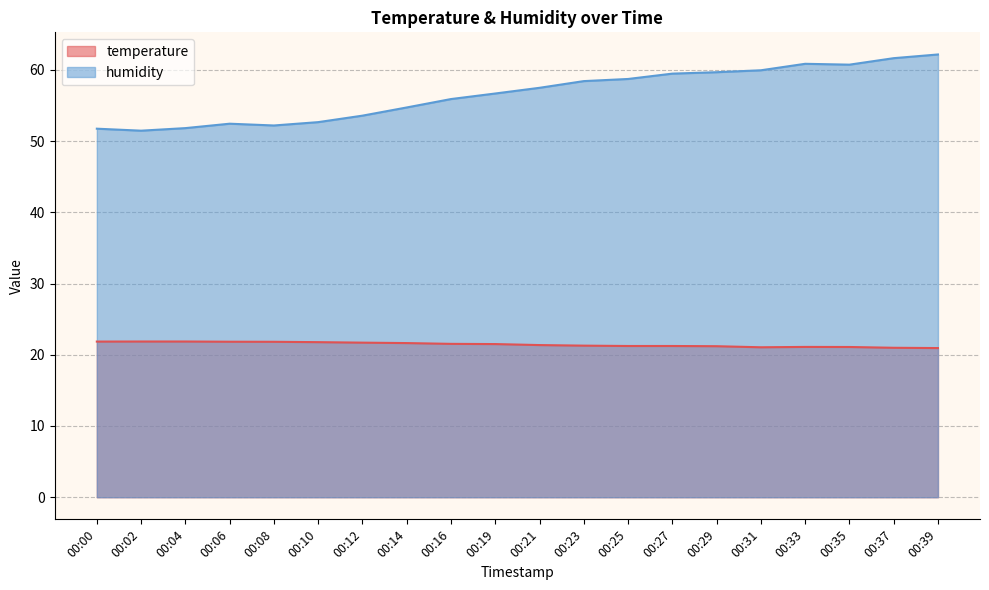

True or false: temperature and humidity intersect in this chart.

False